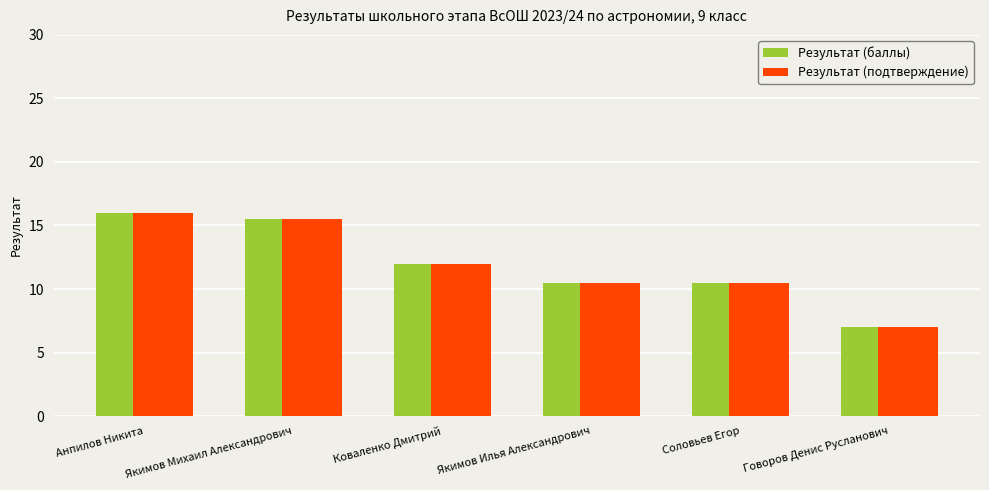

What is the maximum value for Результат (баллы)?

16.0